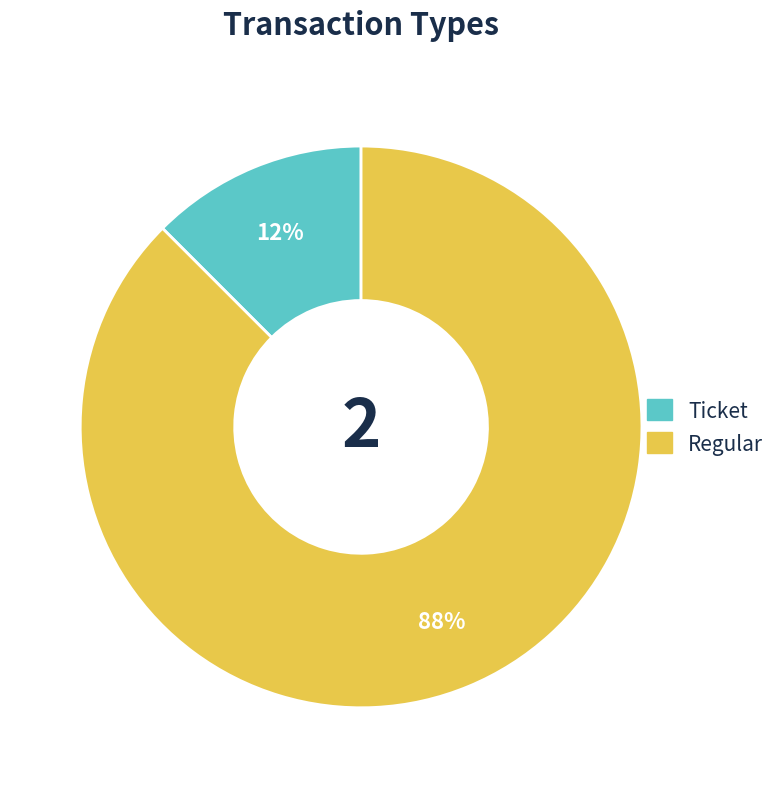

To the nearest percent, what is the average slice percentage?

50%